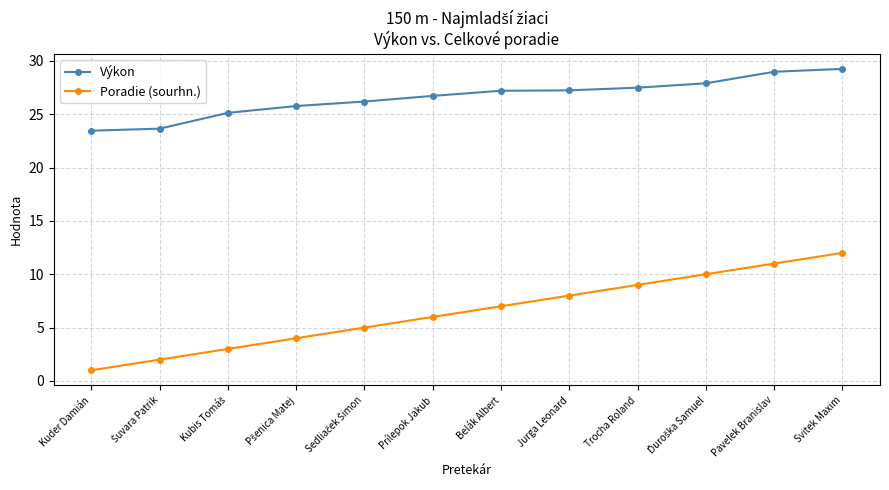

What position from the left is Prílepok Jakub?

6